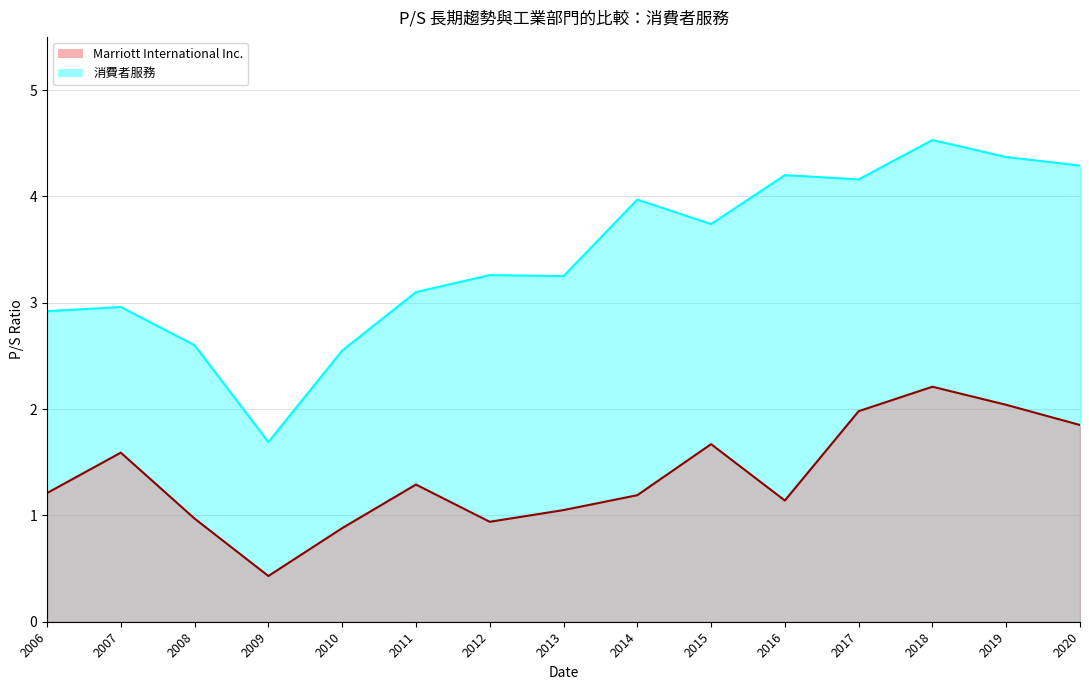

Which series has the largest total across all categories?

消費者服務